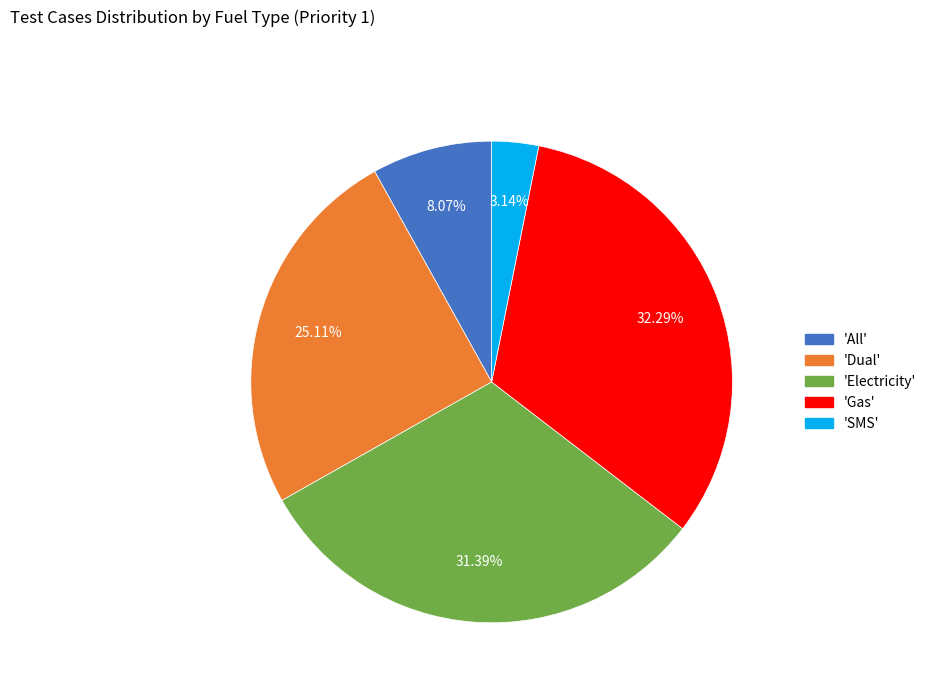

Is there any slice that represents more than half of the pie?

No